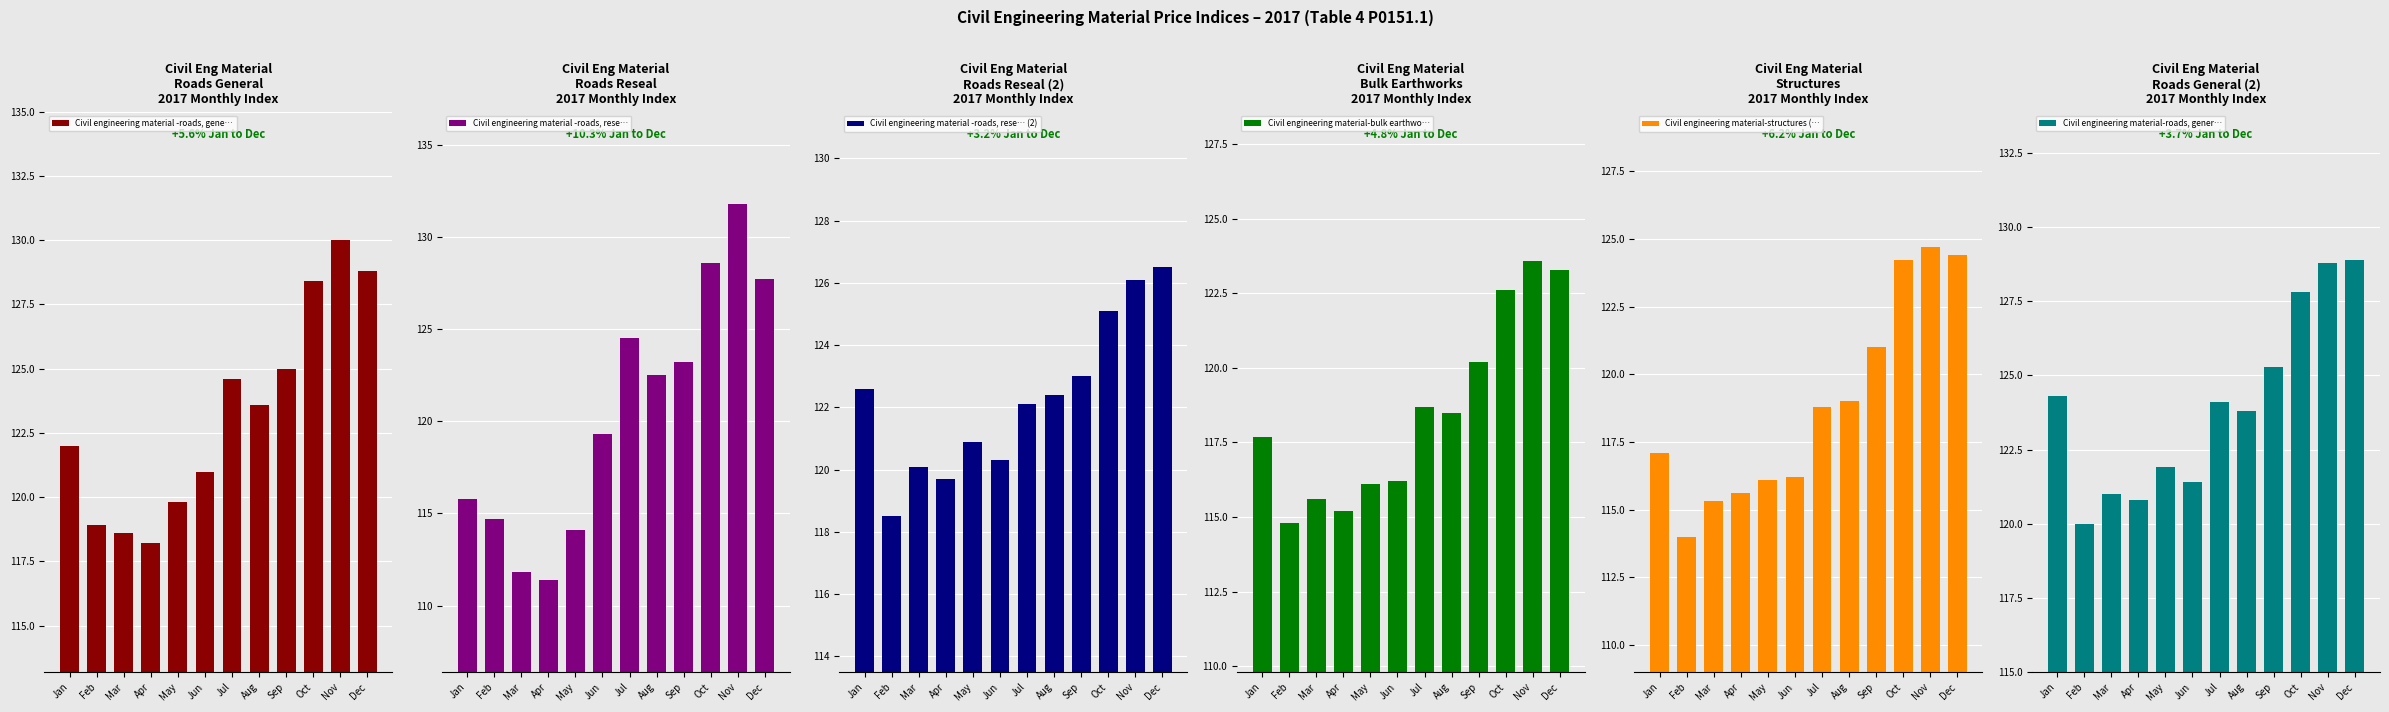

Reading left to right, what are all the values shown in this chart?

Civil engineering material -roads, gene…: Jan=122.0	Feb=118.9	Mar=118.6	Apr=118.2	May=119.8	Jun=121.0	Jul=124.6	Aug=123.6	Sep=125.0	Oct=128.4	Nov=130.0	Dec=128.8
Civil engineering material -roads, rese…: Jan=115.8	Feb=114.7	Mar=111.8	Apr=111.4	May=114.1	Jun=119.3	Jul=124.5	Aug=122.5	Sep=123.2	Oct=128.6	Nov=131.8	Dec=127.7
Civil engineering material -roads, rese… (2): Jan=122.6	Feb=118.5	Mar=120.1	Apr=119.7	May=120.9	Jun=120.3	Jul=122.1	Aug=122.4	Sep=123.0	Oct=125.1	Nov=126.1	Dec=126.5
Civil engineering material-bulk earthwo…: Jan=117.7	Feb=114.8	Mar=115.6	Apr=115.2	May=116.1	Jun=116.2	Jul=118.7	Aug=118.5	Sep=120.2	Oct=122.6	Nov=123.6	Dec=123.3
Civil engineering material-structures (…: Jan=117.1	Feb=114.0	Mar=115.3	Apr=115.6	May=116.1	Jun=116.2	Jul=118.8	Aug=119.0	Sep=121.0	Oct=124.2	Nov=124.7	Dec=124.4
Civil engineering material-roads, gener…: Jan=124.3	Feb=120.0	Mar=121.0	Apr=120.8	May=121.9	Jun=121.4	Jul=124.1	Aug=123.8	Sep=125.3	Oct=127.8	Nov=128.8	Dec=128.9